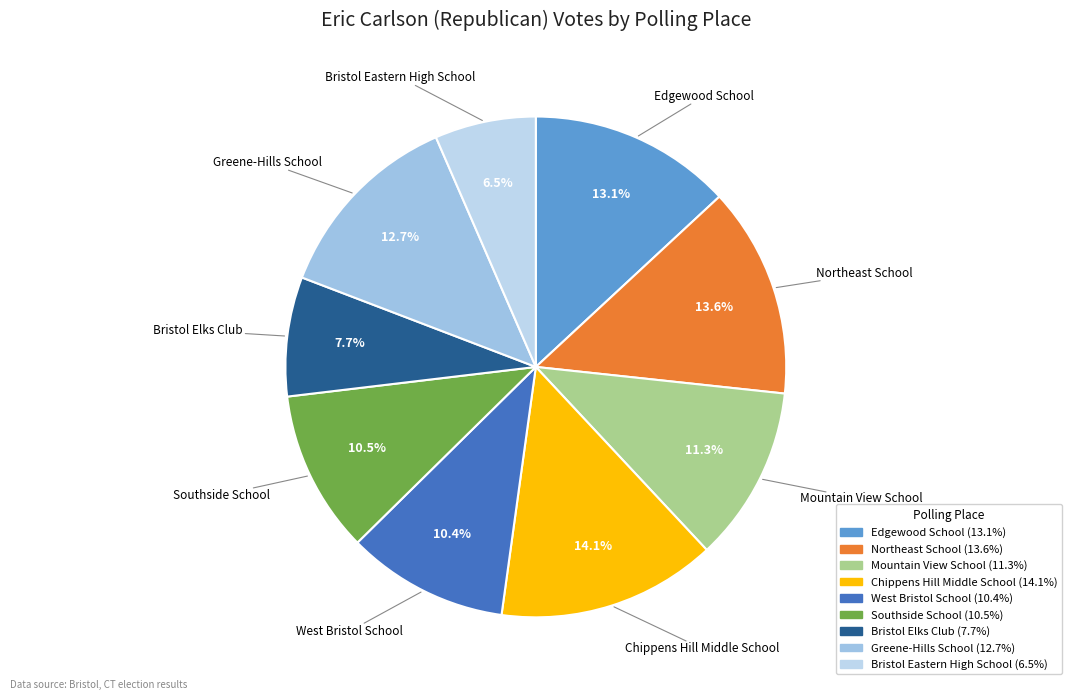

What percentage is the West Bristol School slice, to the nearest percent?

10%